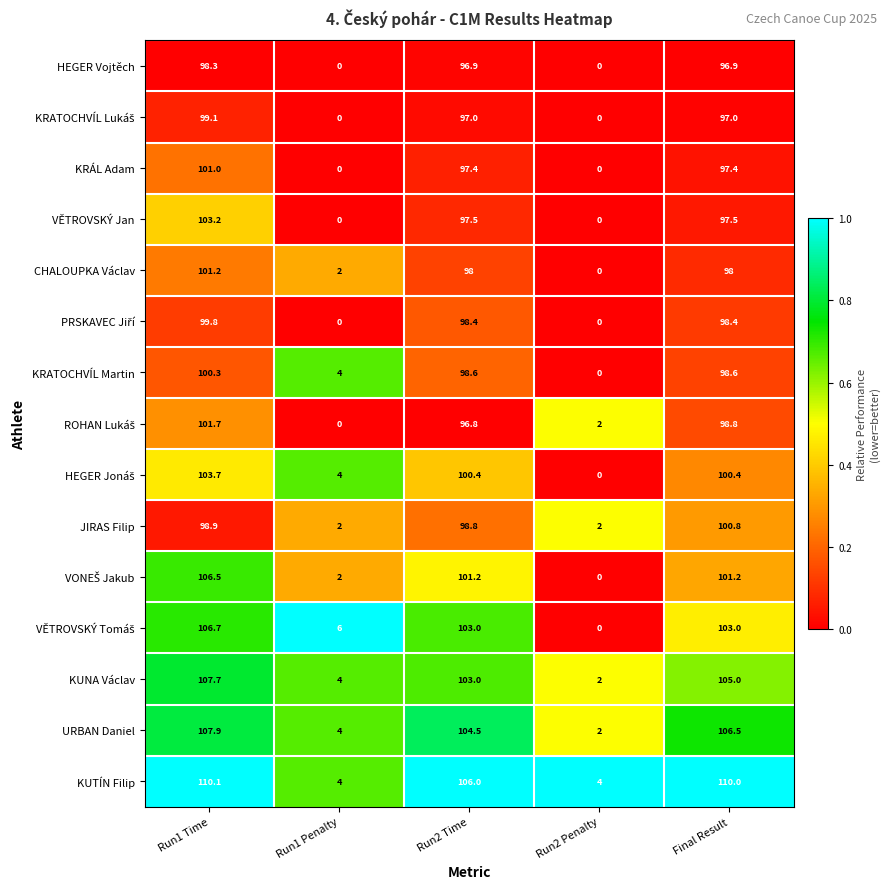

What is the spread (max minus min) of values at Run2 Penalty?

4.0